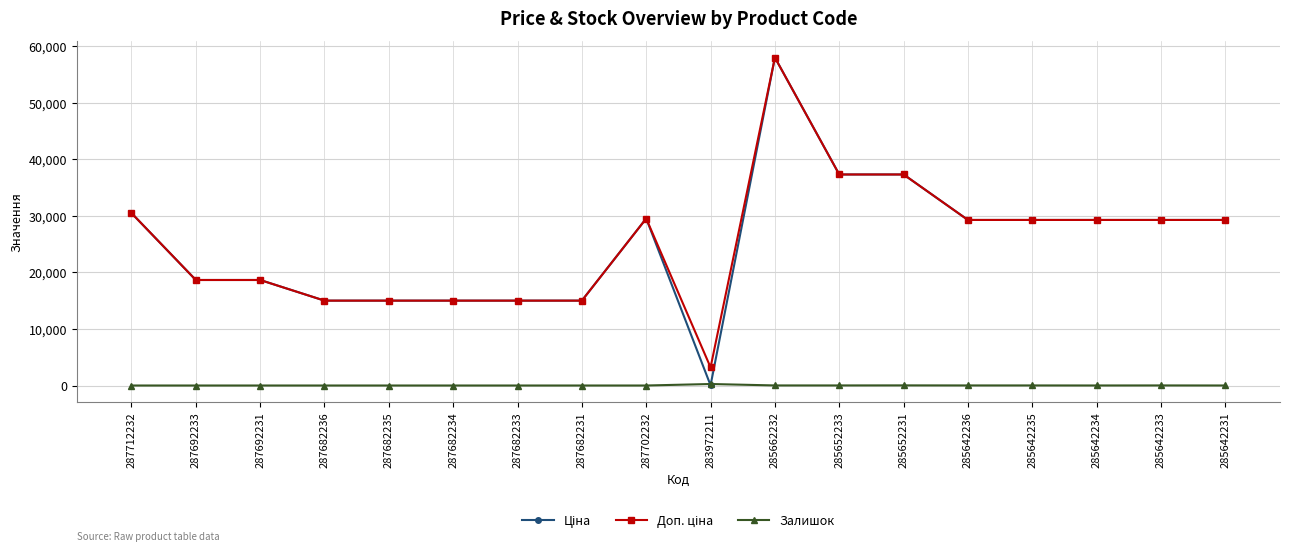

The value of Залишок at 287682234 is 0.0. True or false?

True